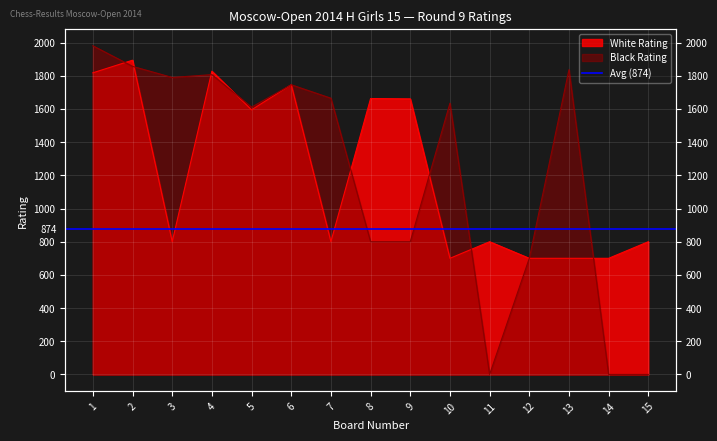

At which label does Black Rating first exceed 1635?

1